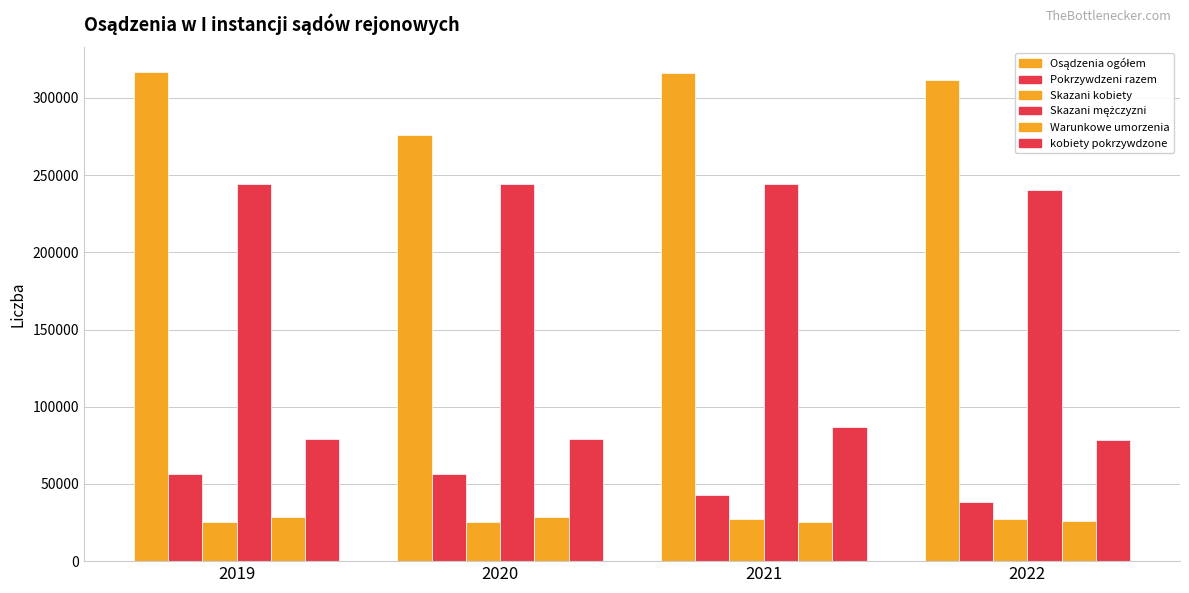

Are the bars grouped side by side (vs. stacked)?

Yes